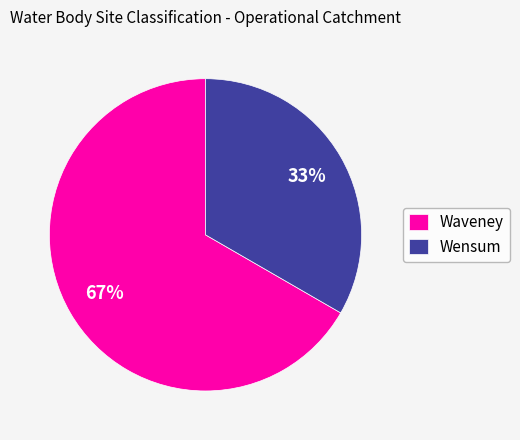

What is the majority slice?

Waveney